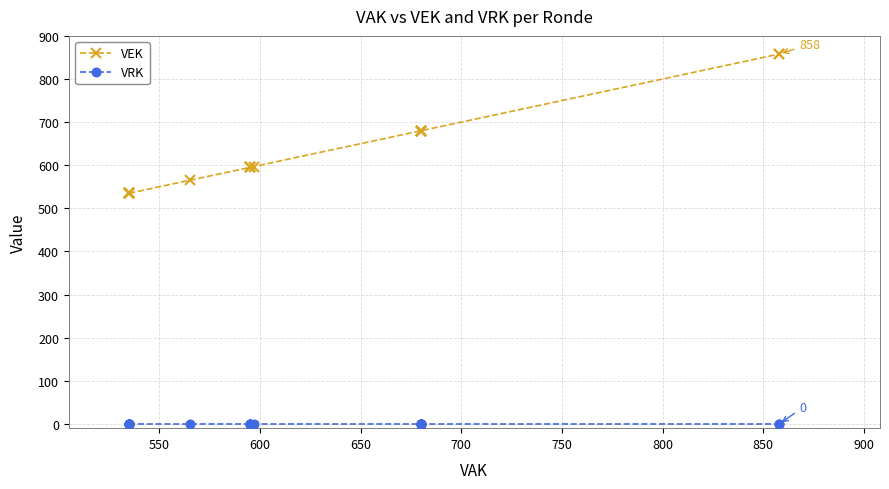

How many series are shown in this chart?

2